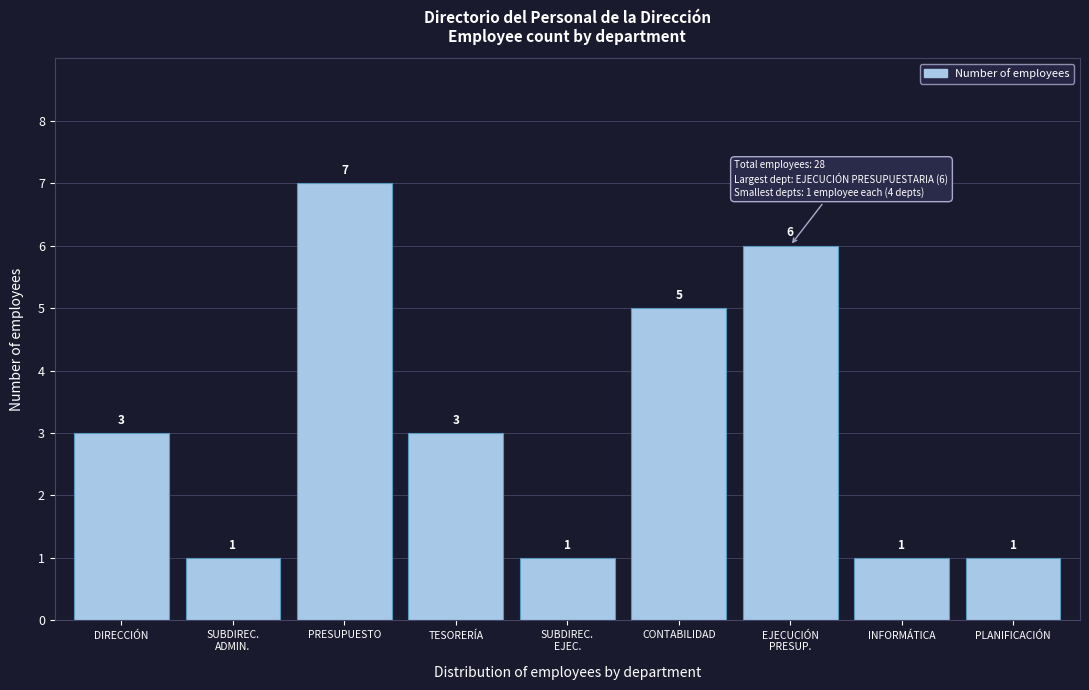

Reading right to left, what are all the values shown in this chart?

1	1	6	5	1	3	7	1	3